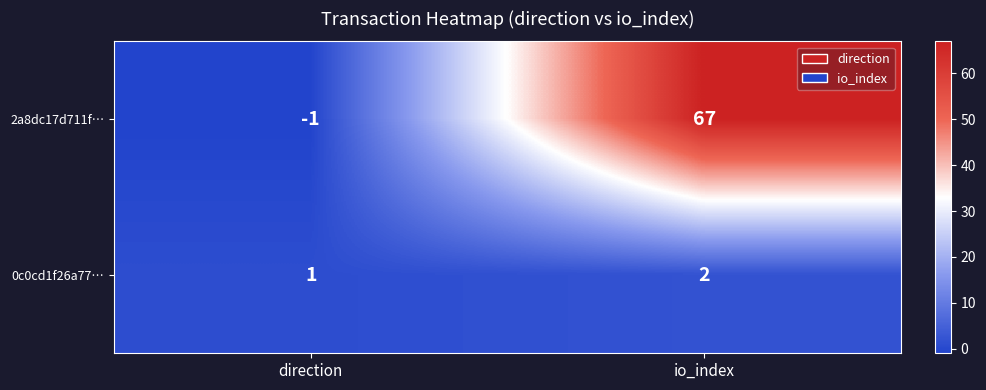

List the series in order of their overall mean, lowest first.

0c0cd1f26a77…, 2a8dc17d711f…